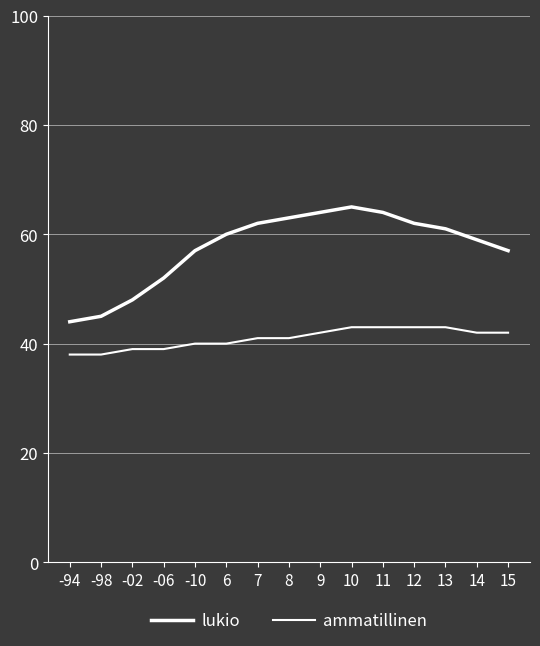

Does the chart display data point markers on the line(s)?

No